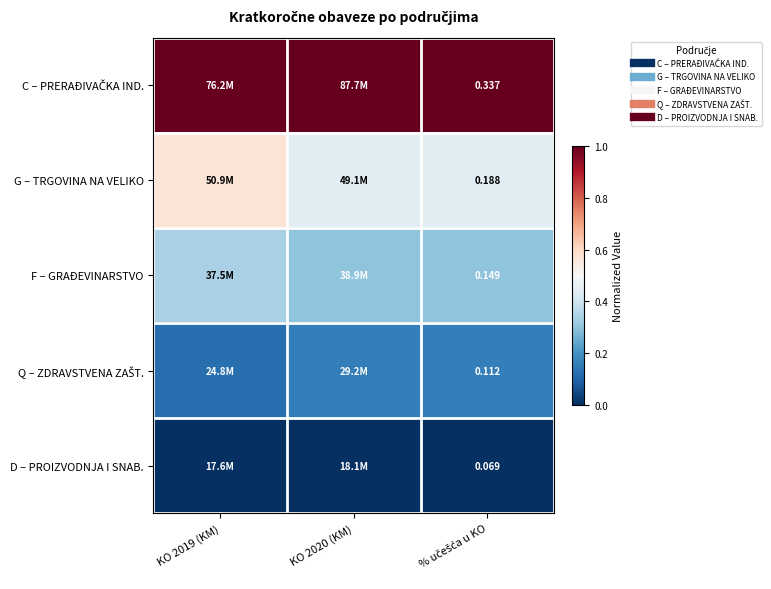

Is the value of Q – ZDRAVSTVENA ZAŠT. at KO 2020 (KM) greater than the value of F – GRAĐEVINARSTVO at % učešća u KO?

No